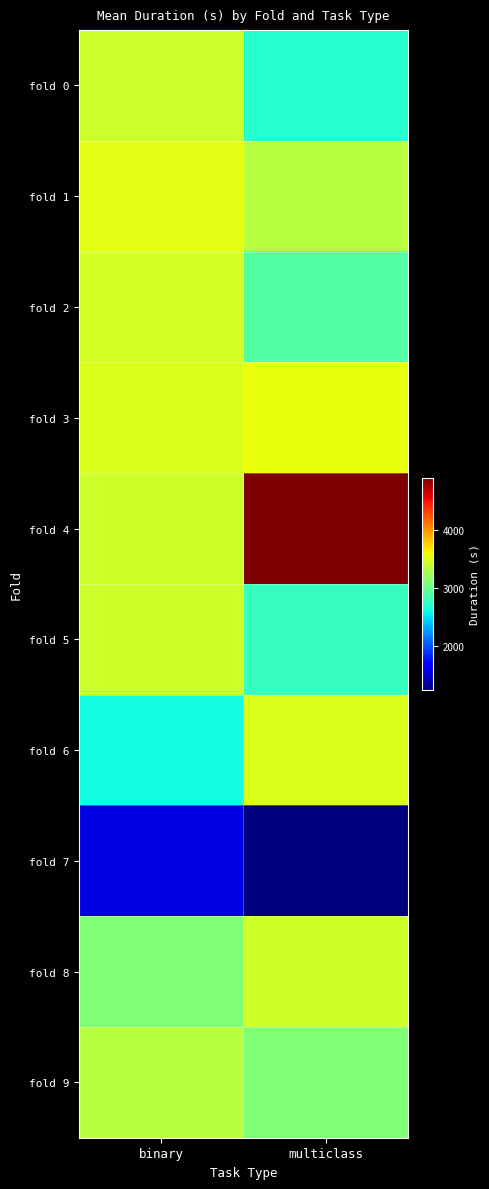

At binary, list the series in order from smallest to largest.

fold 7, fold 6, fold 8, fold 9, fold 0, fold 4, fold 5, fold 2, fold 3, fold 1